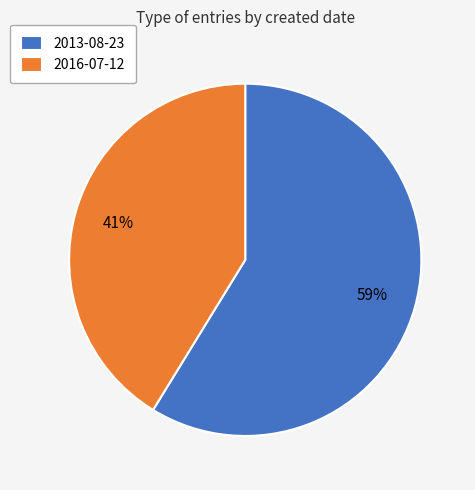

Which slice is the largest?

2013-08-23